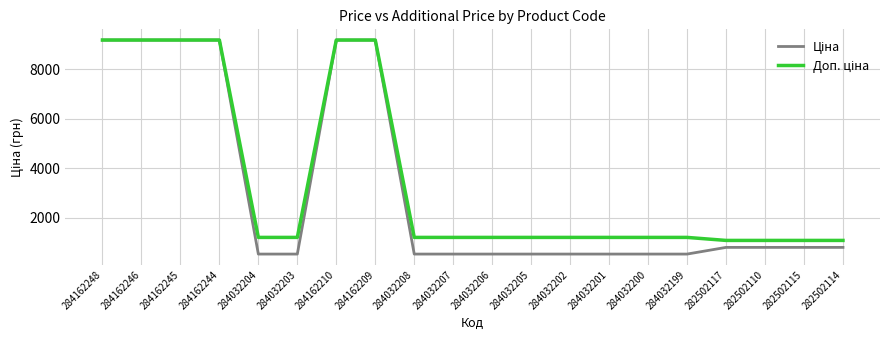

What is the spread (max minus min) of values at 282502114?

281.6